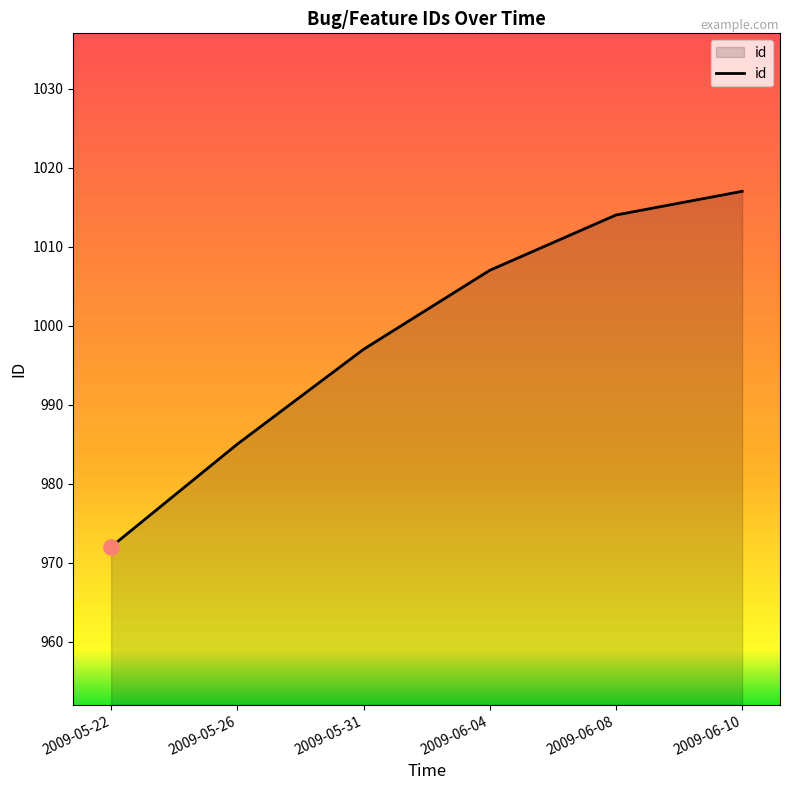

What is the change in value from 2009-05-31 to 2009-06-10?

+20